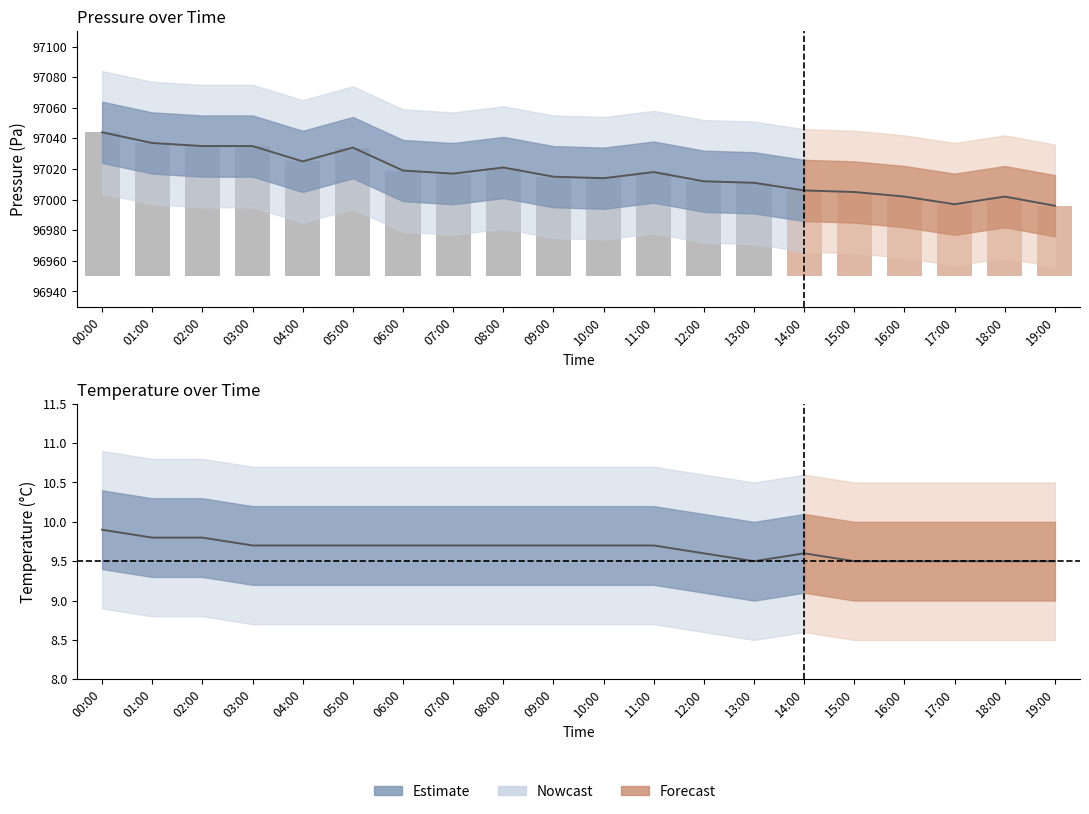

What is the approximate value of Pressure at 05:00?

97034.0